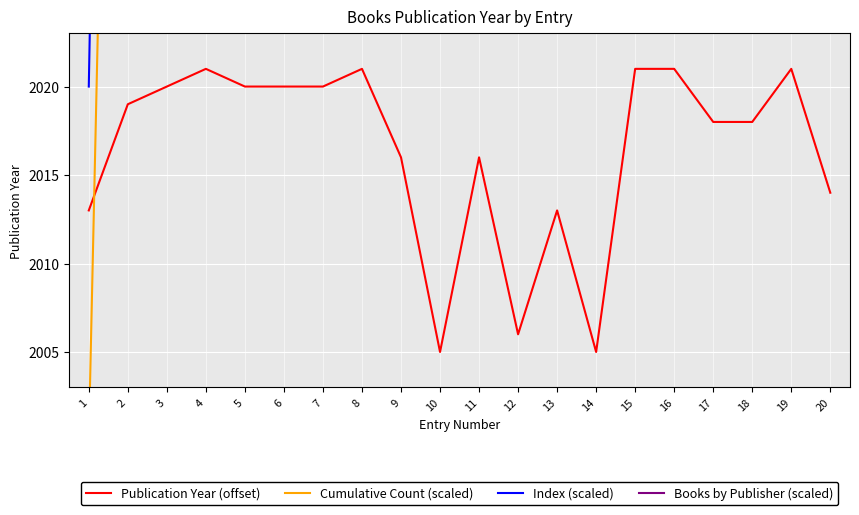

What is the difference between the maximum and minimum values in the Index (scaled) series?

2280